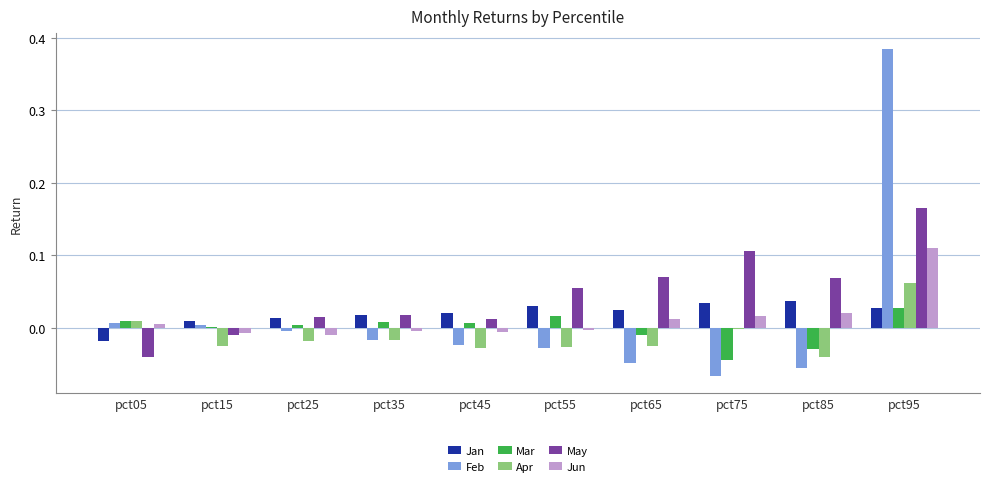

At which category is the sum across all series the highest?

pct95